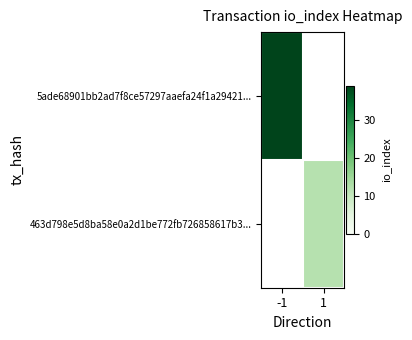

Reading right to left, list all the values displayed in this chart.

5ade68901bb2ad7f8ce57297aaefa24f1a29421...: 1=0	-1=39
463d798e5d8ba58e0a2d1be772fb726858617b3...: 1=12	-1=0